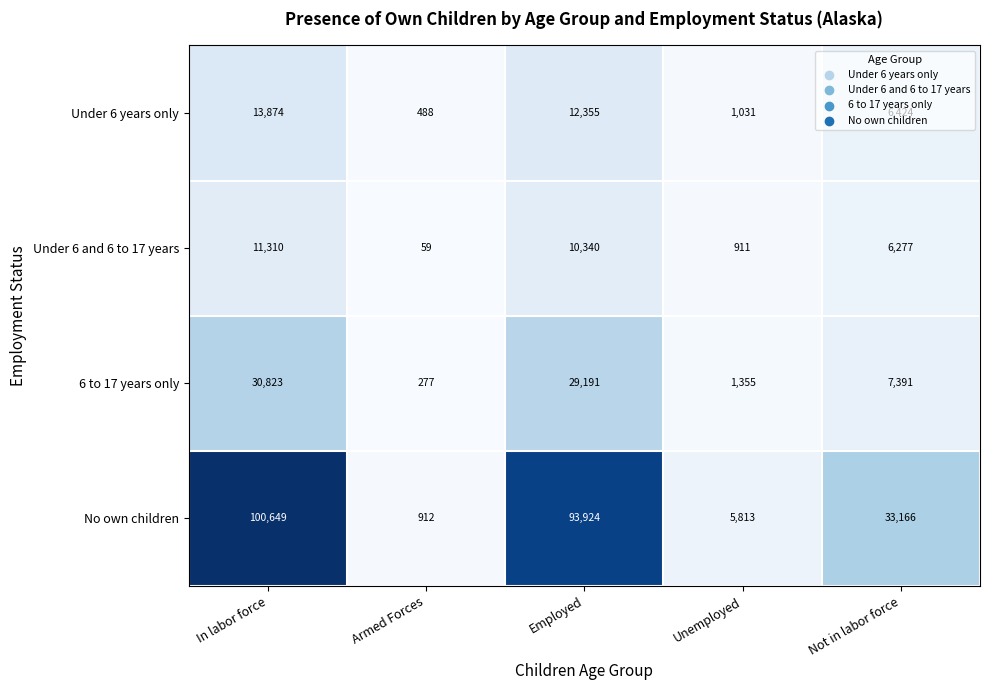

The No own children series shows 566 at Armed Forces. True or false?

False